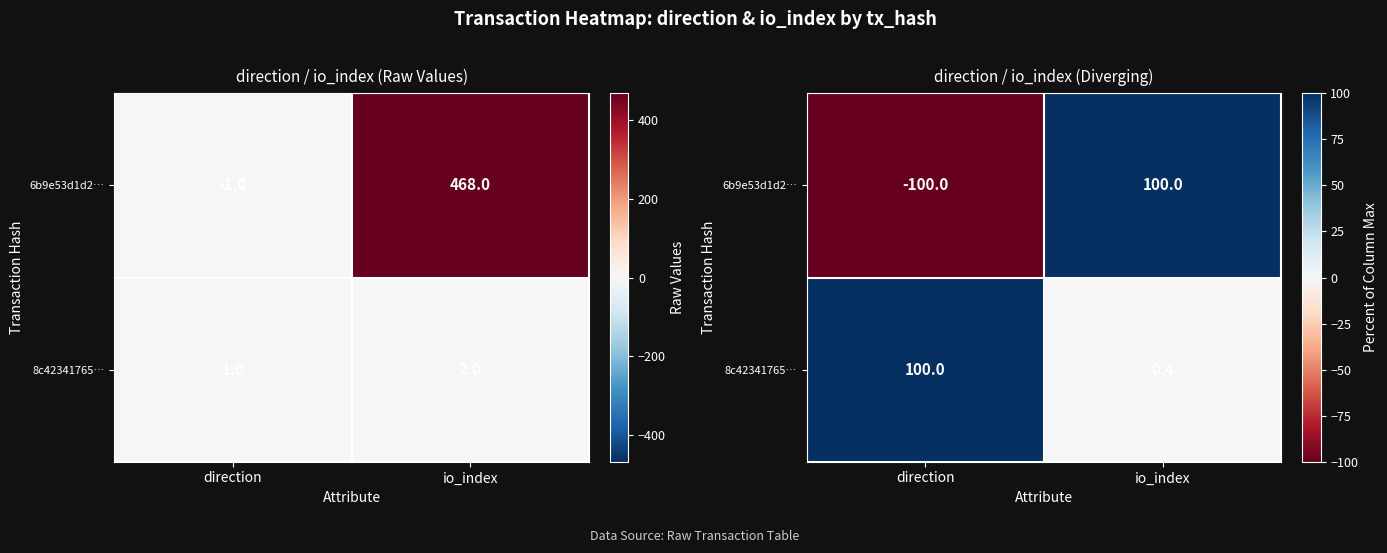

Is it true that 8c42341765… equals 100.0 at direction?

True